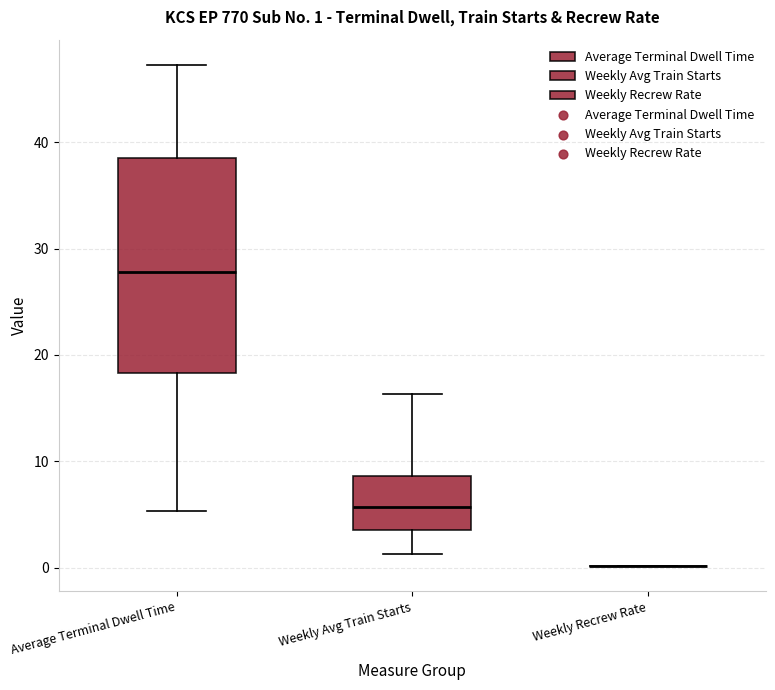

Which box is the tallest, from its lower edge to its upper edge?

Average Terminal Dwell Time